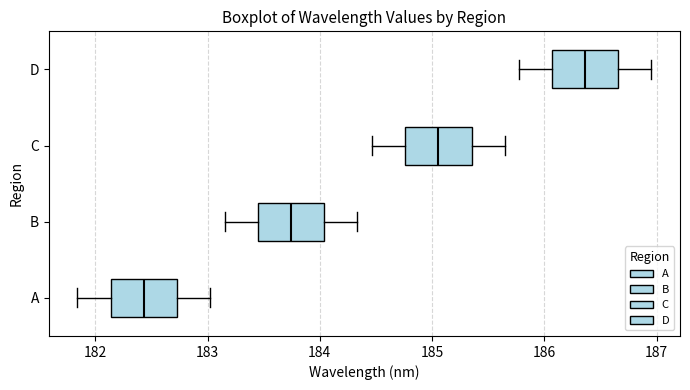

Reading bottom to top, transcribe this box plot: for each box, give where its median line is, the range the box spans, and where its two whiskers end, as read against the x-axis. The values are not printed on the chart, so give them approximately, as read against the axis.

A: median 182.4, box 182.1 to 182.7, whiskers 181.8 to 183.0
B: median 183.7, box 183.5 to 184.0, whiskers 183.2 to 184.3
C: median 185.1, box 184.8 to 185.4, whiskers 184.5 to 185.6
D: median 186.4, box 186.1 to 186.7, whiskers 185.8 to 187.0